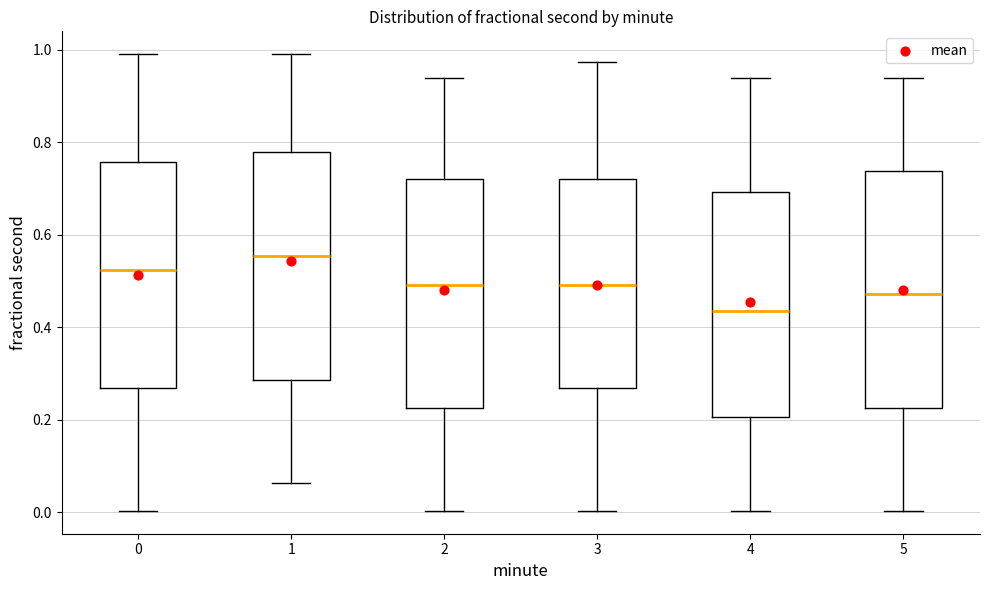

Reading left to right, read every box against the y-axis: the position of its median line, the range the box covers, and the ends of its whiskers. The values are not printed on the chart, so give them approximately, as read against the axis.

0: median 0.52, box 0.26 to 0.76, whiskers 0.00 to 1.00
1: median 0.56, box 0.28 to 0.78, whiskers 0.06 to 1.00
2: median 0.50, box 0.22 to 0.72, whiskers 0.00 to 0.94
3: median 0.50, box 0.26 to 0.72, whiskers 0.00 to 0.98
4: median 0.44, box 0.20 to 0.70, whiskers 0.00 to 0.94
5: median 0.48, box 0.22 to 0.74, whiskers 0.00 to 0.94